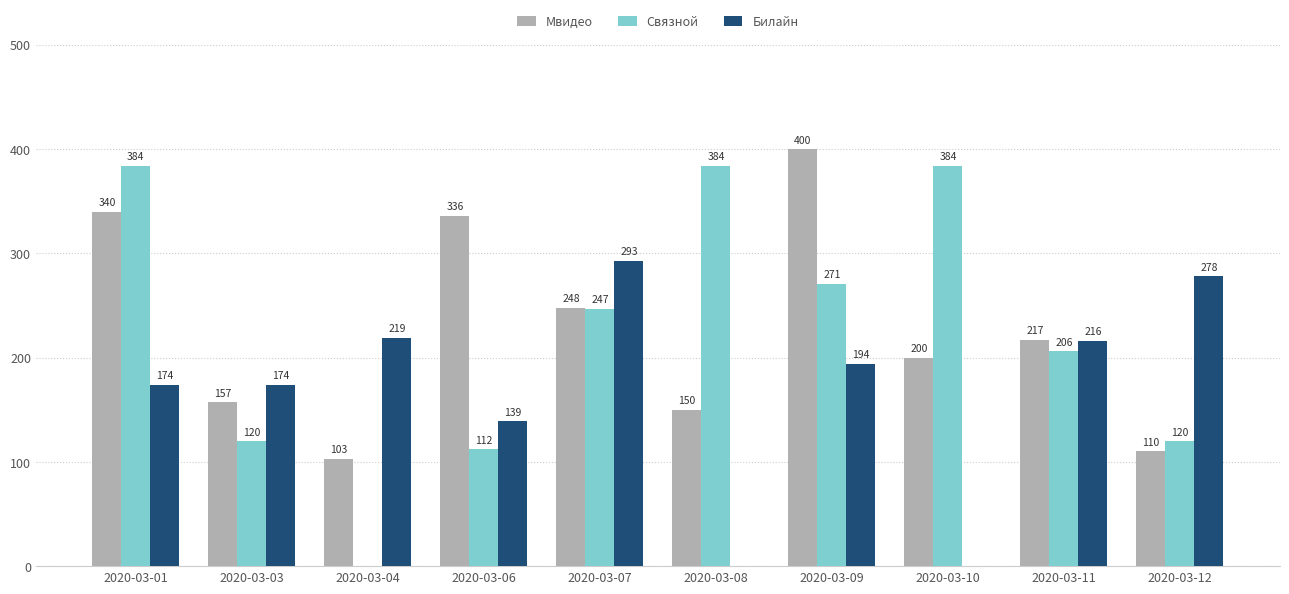

At which label does Билайн first exceed 194?

2020-03-04